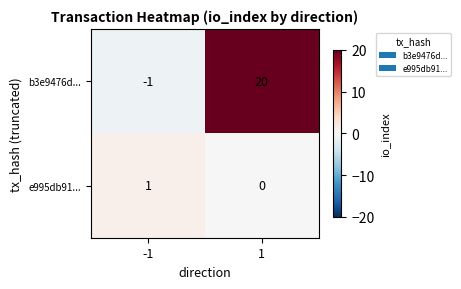

What is the sum of all b3e9476d... values?

19